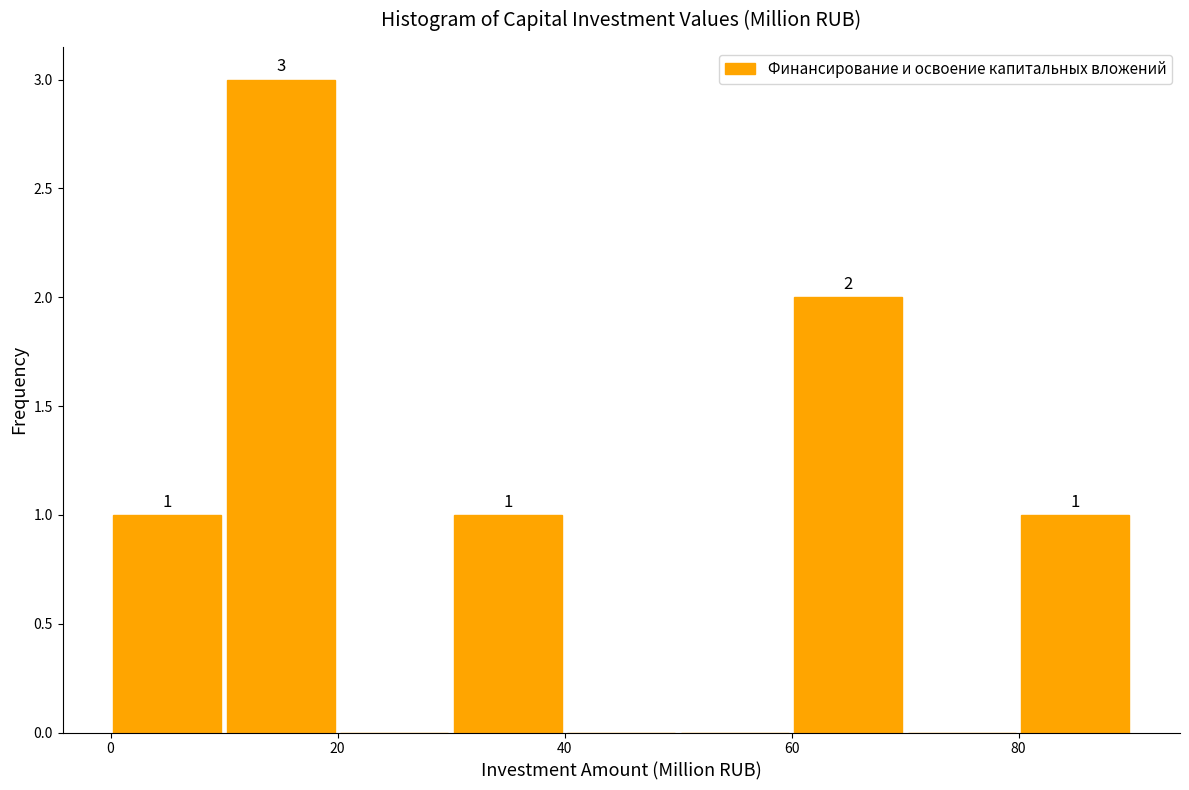

Over which range of the x-axis is the bar tallest?

10 to 20